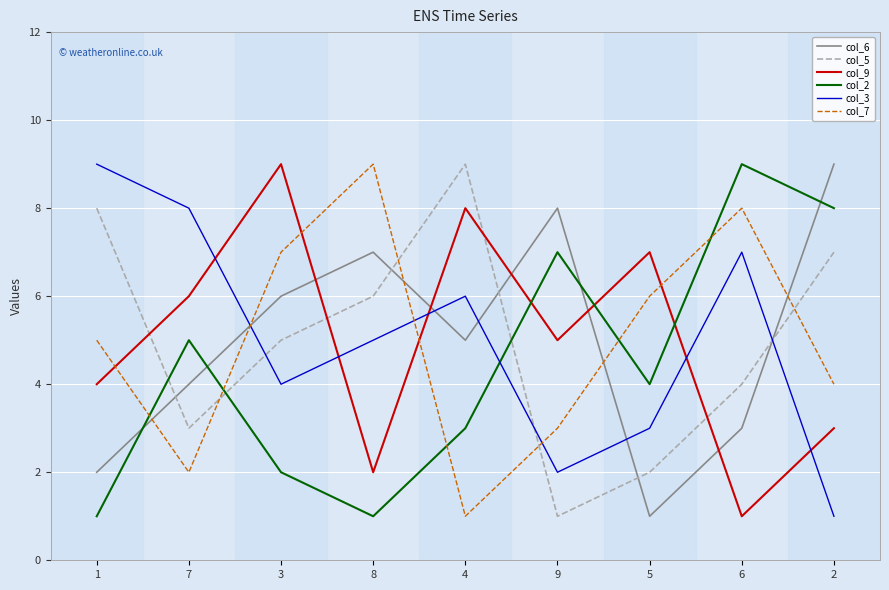

Between 8 and 2, which series saw the biggest shift?

col_2